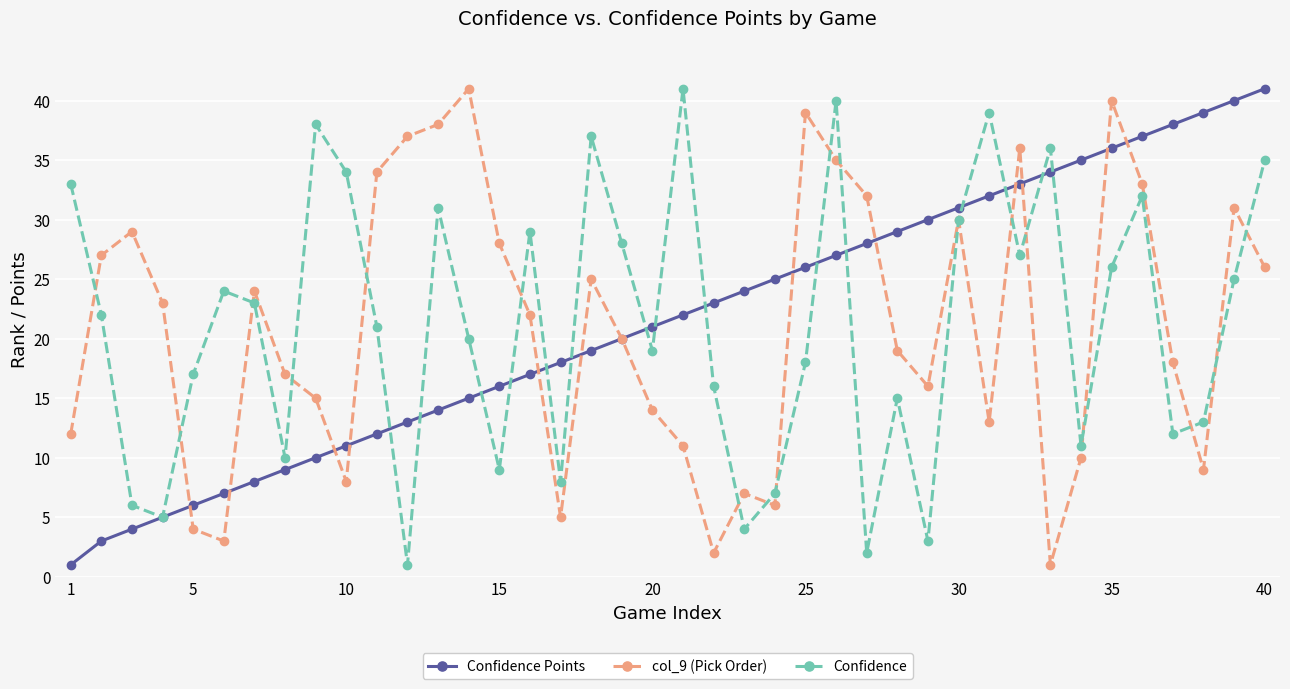

What is the maximum value for Confidence Points?

41